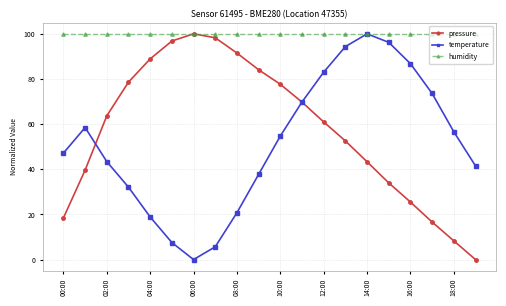

What are all the series names shown in the legend?

pressure, temperature, humidity